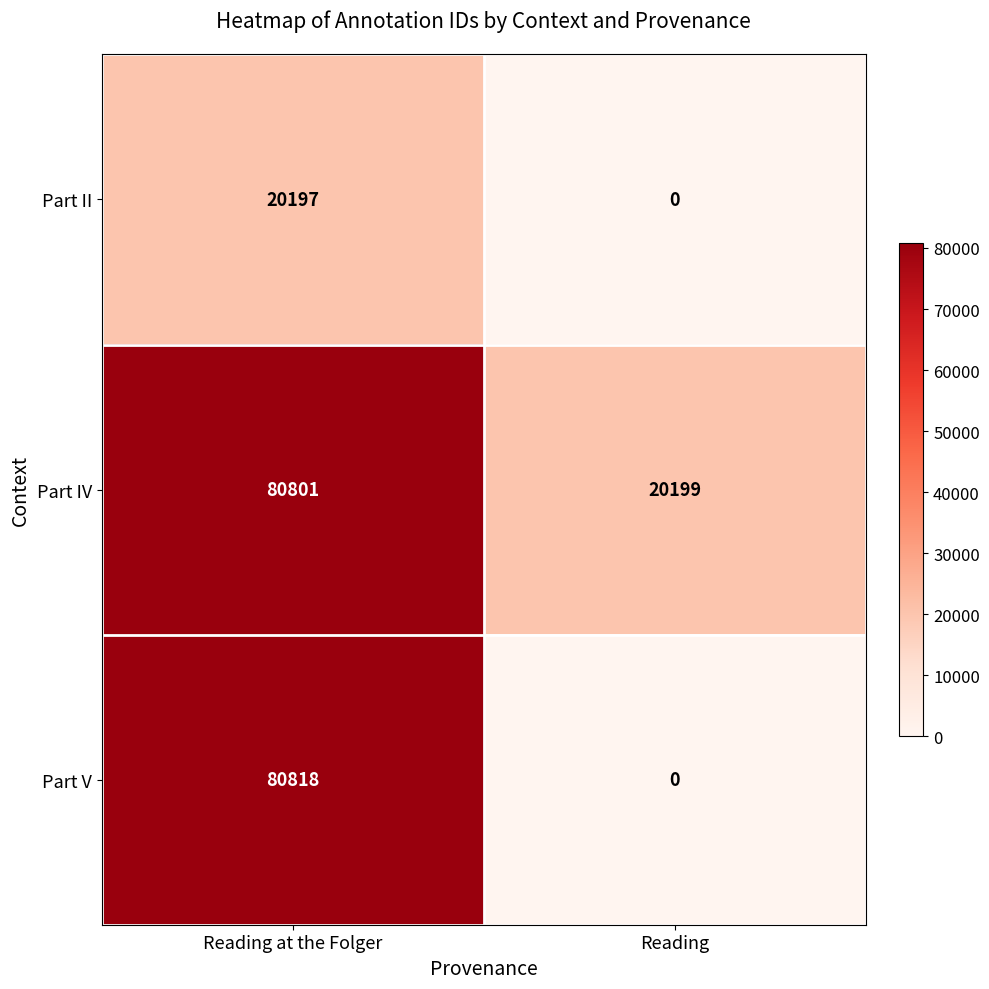

What is the sum of the Part V values at Reading and Reading at the Folger?

80818